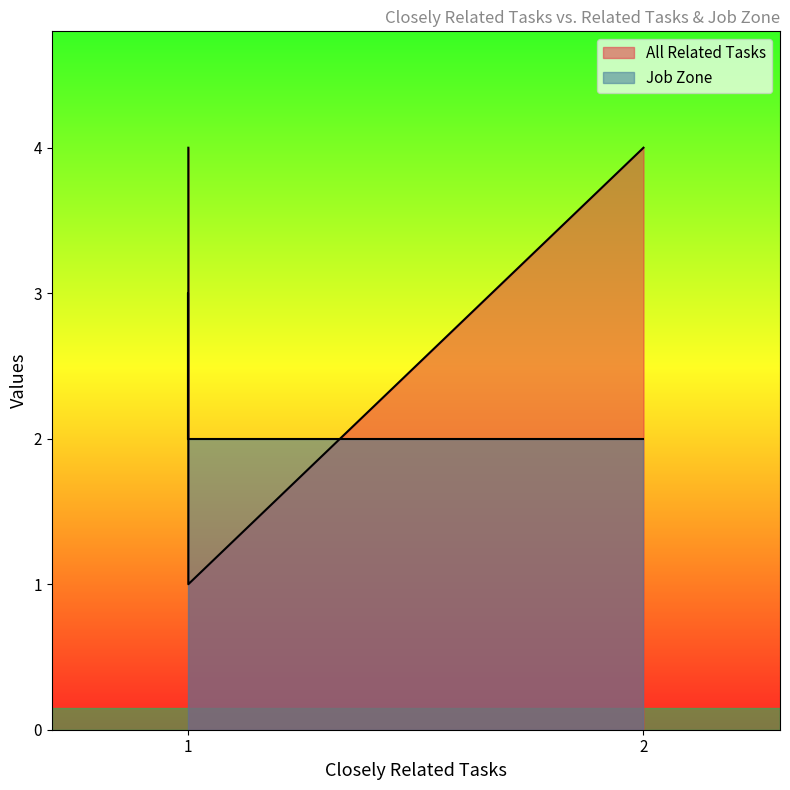

What are all the series names shown in the legend?

All Related Tasks, Job Zone